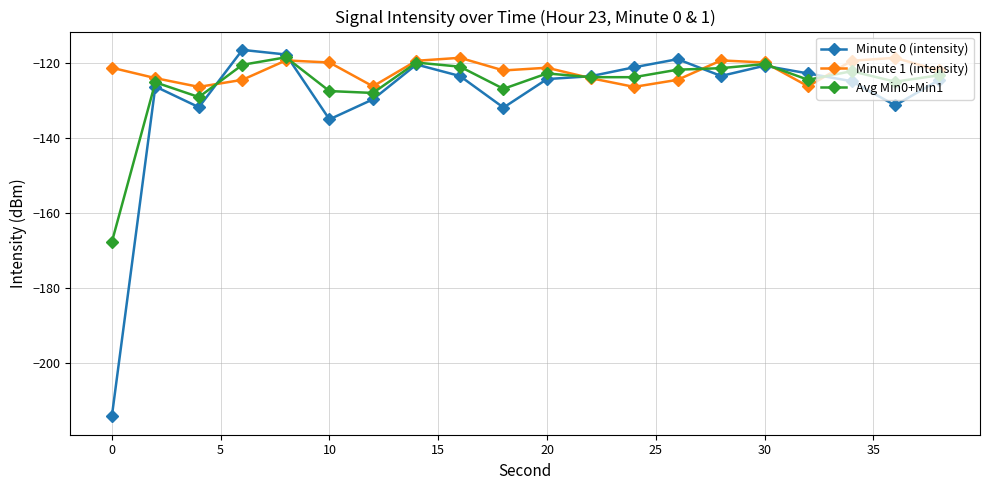

What is the minimum value for Avg Min0+Min1?

-167.7